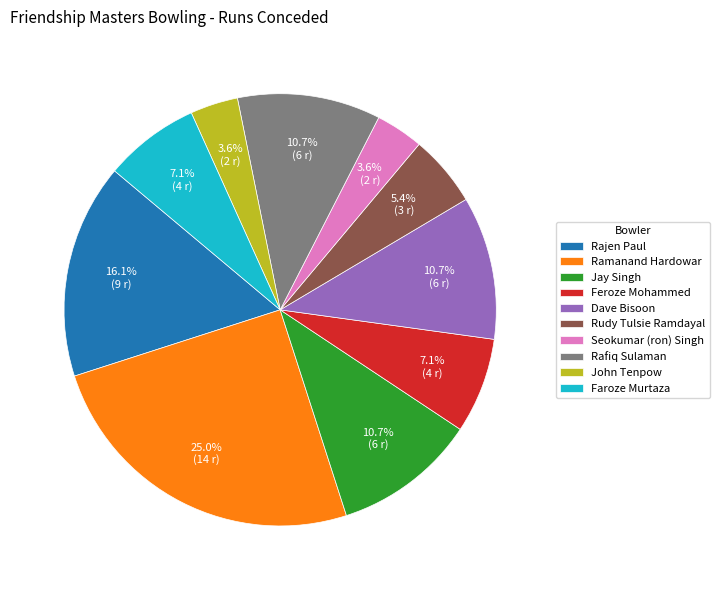

Combined, what portion of the pie is Jay Singh and Rajen Paul?

26.8%